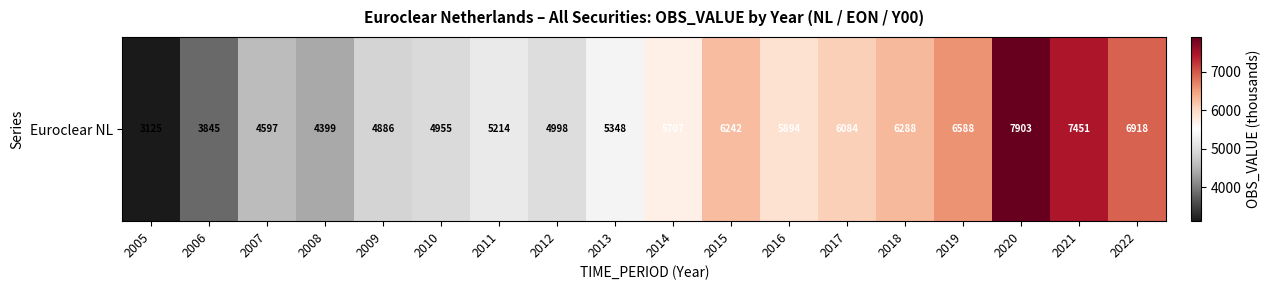

The chart shows a value of 6588 at 2019. True or false?

True